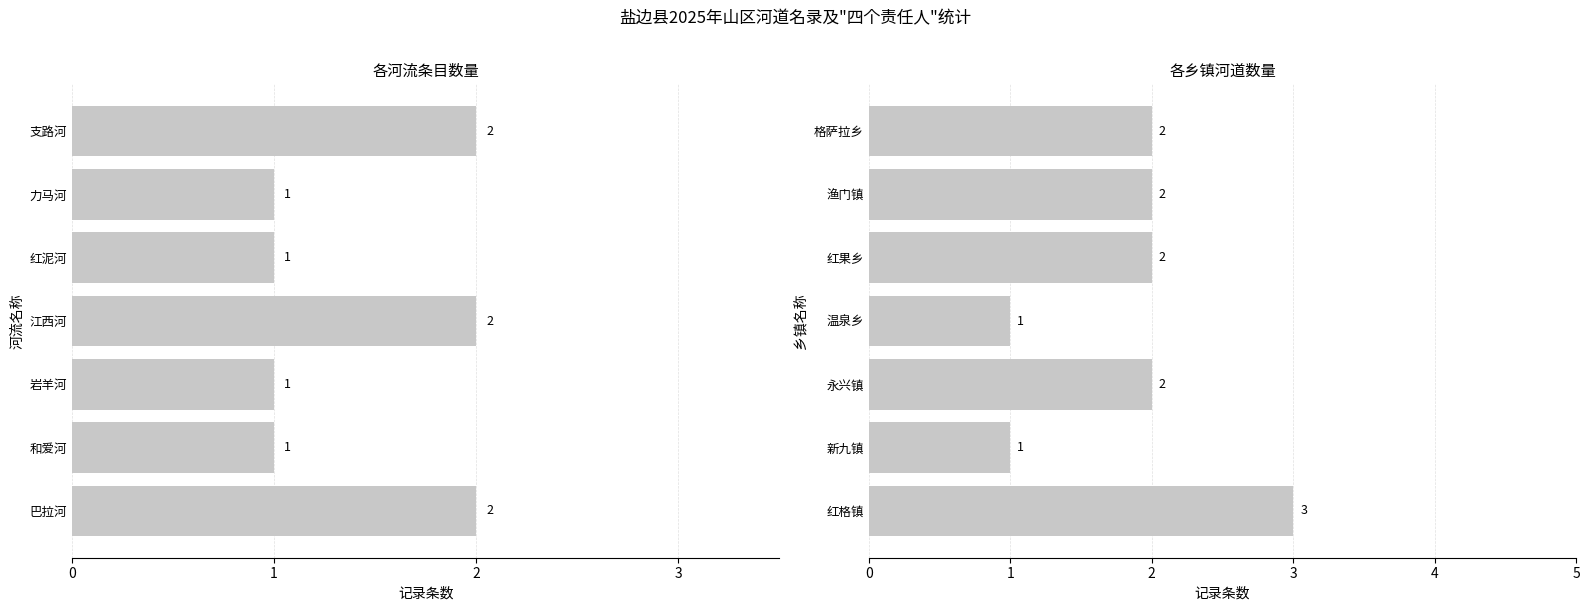

How many 河流数量 values are between 1 and 2?

7